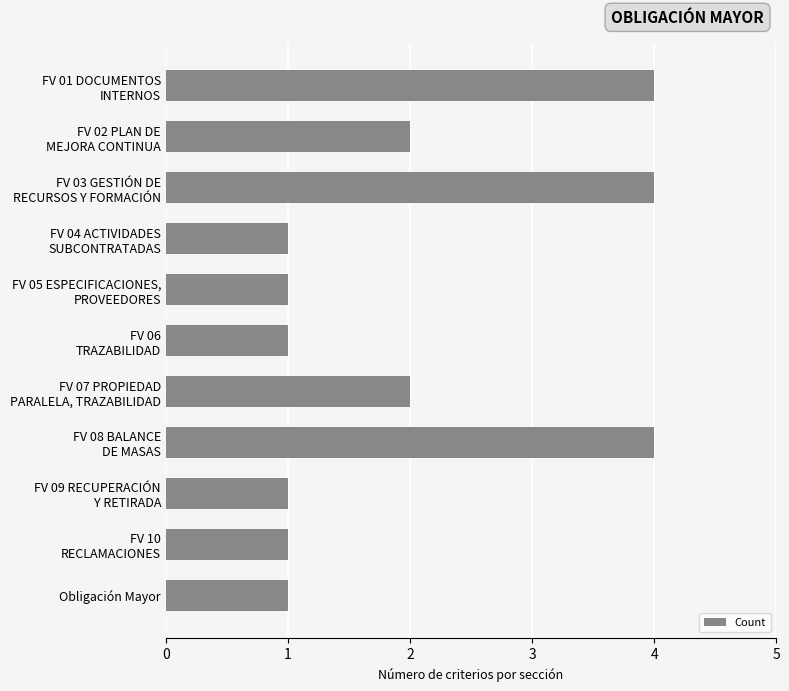

What is the label of the 1st bar from the bottom?

Obligación Mayor